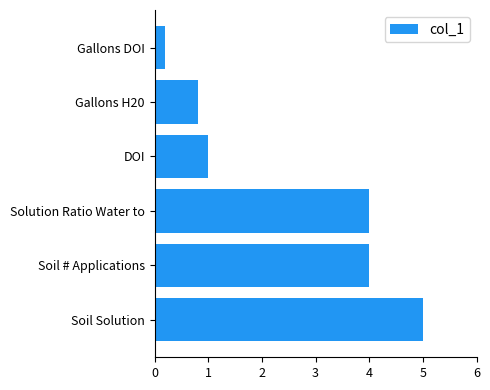

Reading bottom to top, transcribe all the data shown in this chart.

Soil Solution=5.0	Soil # Applications=4.0	Solution Ratio Water to=4.0	DOI=1.0	Gallons H20=0.8	Gallons DOI=0.2